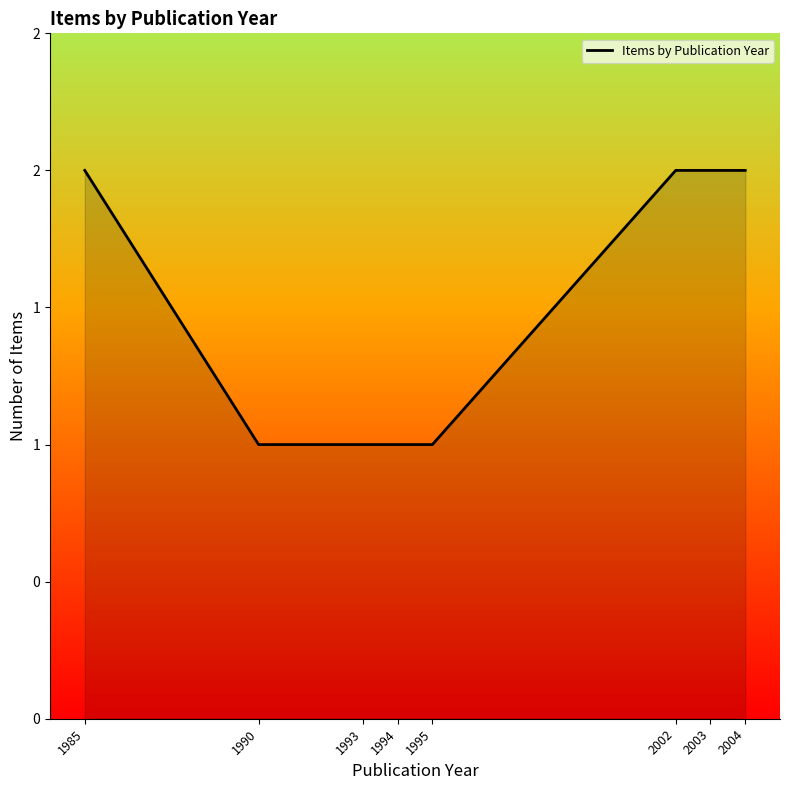

The value at 2002 is 1. True or false?

False